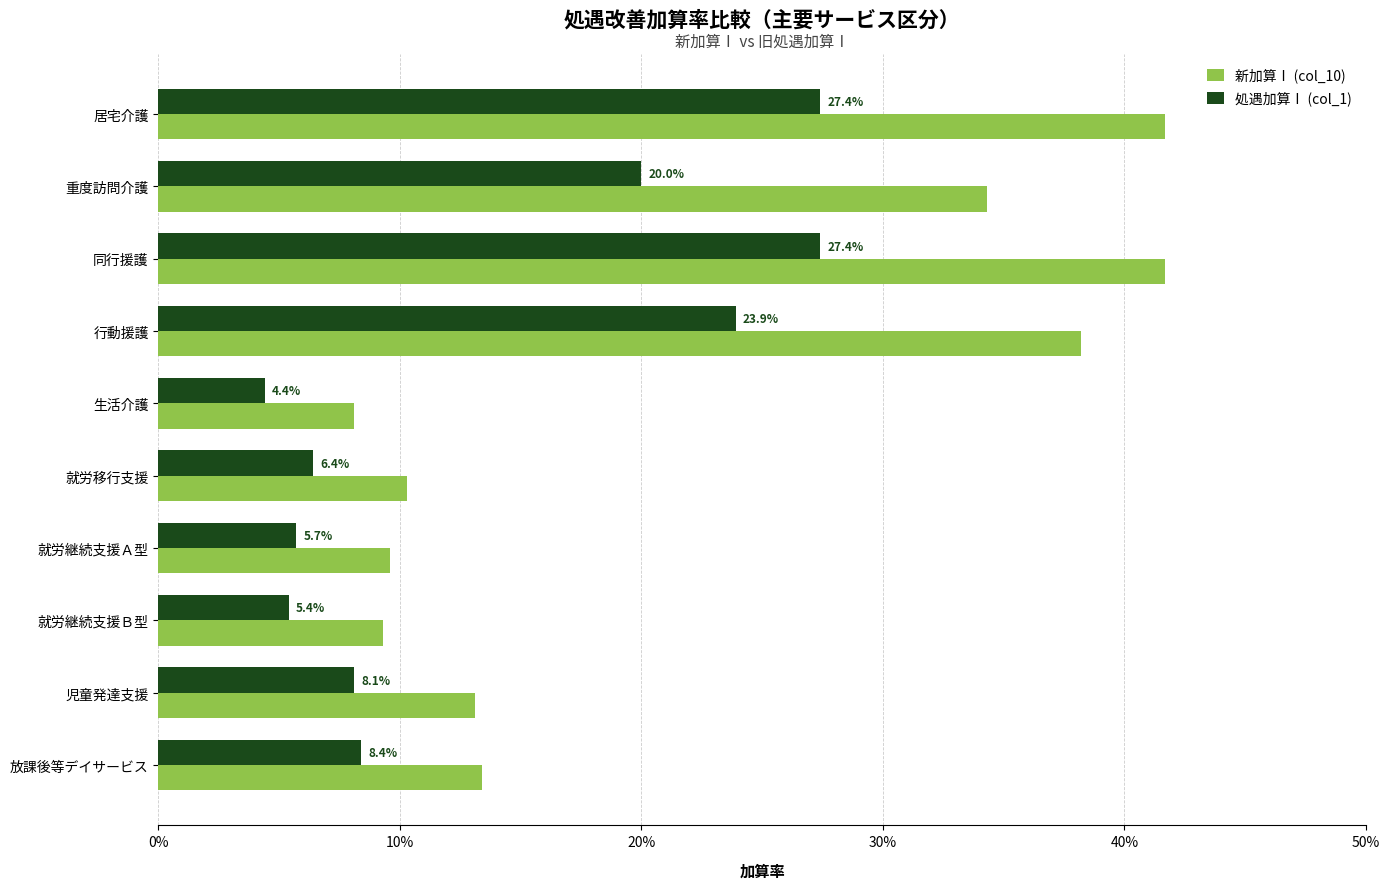

What are all the series names shown in the legend?

新加算Ⅰ (col_10), 処遇加算Ⅰ (col_1)